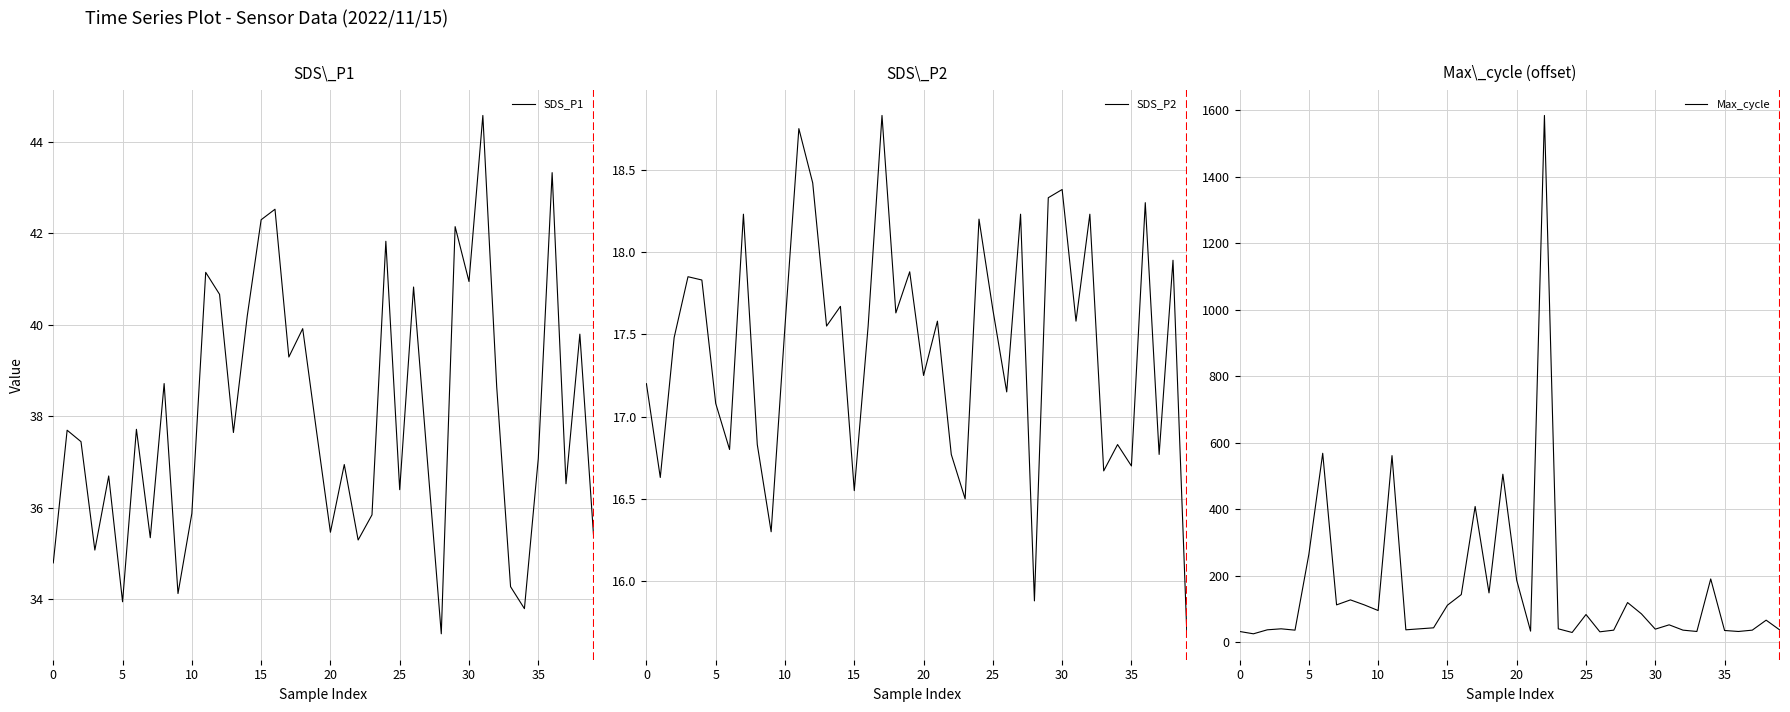

Is the value of SDS_P2 at 34 greater than the value of SDS_P1 at 23?

No